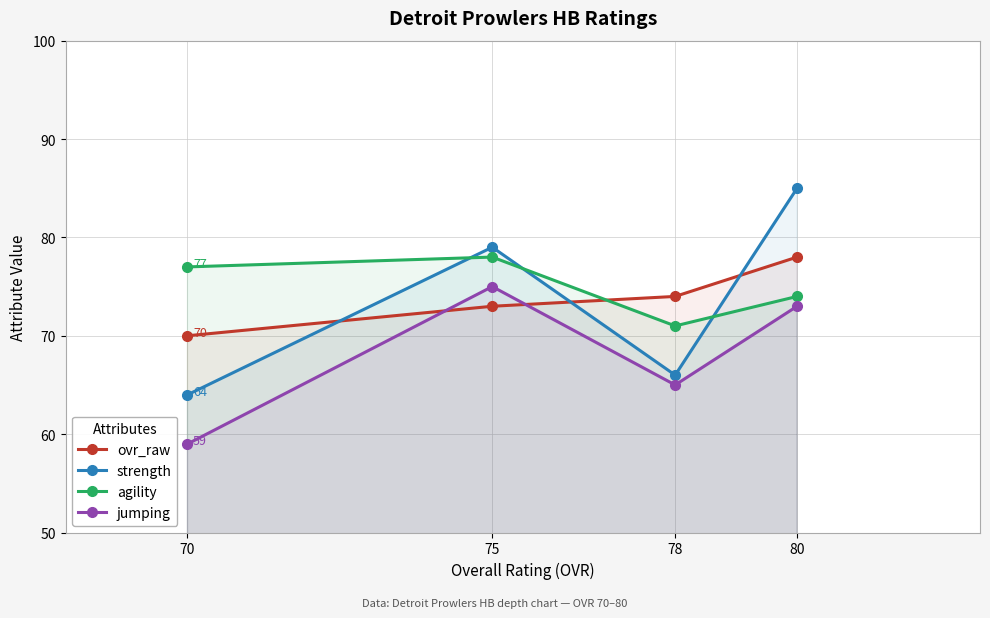

Reading left to right, extract all data points from this chart.

ovr_raw: 70=70	75=73	78=74	80=78
strength: 70=64	75=79	78=66	80=85
agility: 70=77	75=78	78=71	80=74
jumping: 70=59	75=75	78=65	80=73